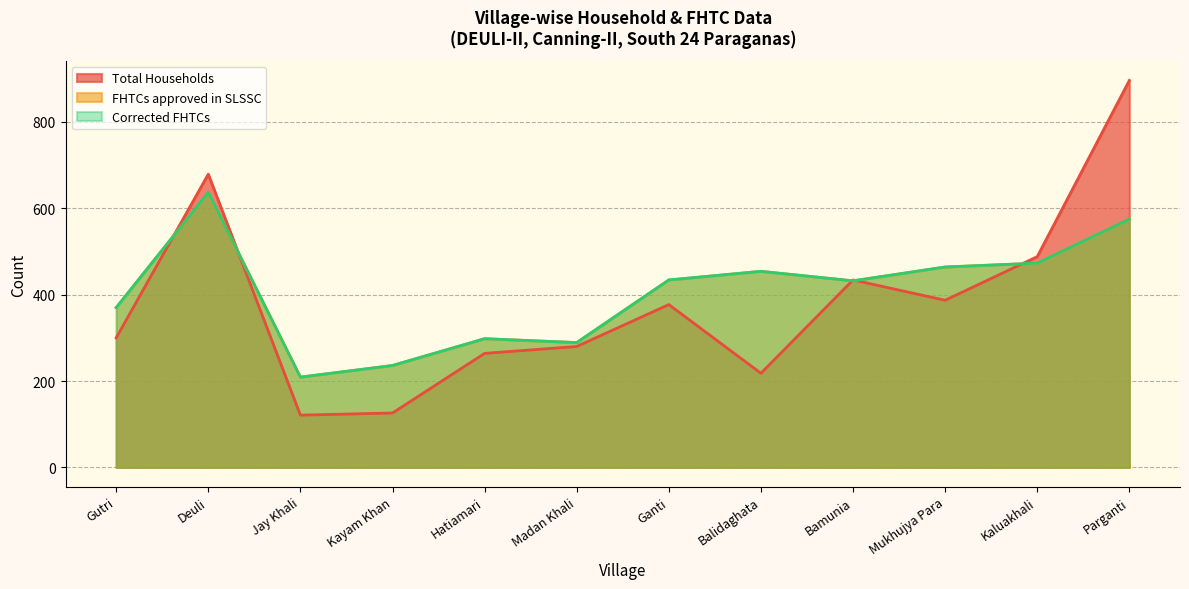

Read the FHTCs approved in SLSSC value at Bamunia.

432